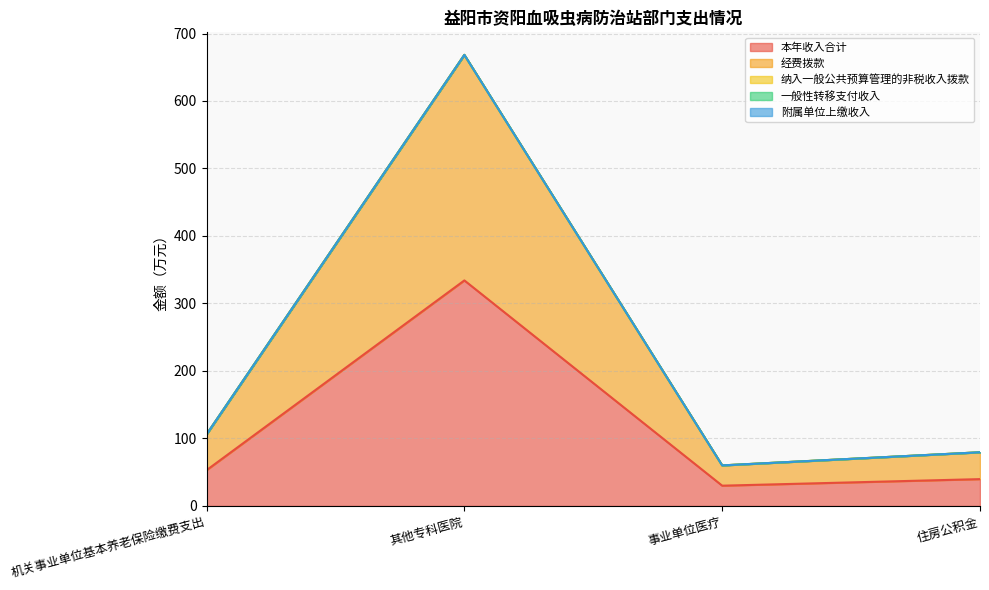

What is the label of the 4th point from the right?

机关事业单位基本养老保险缴费支出